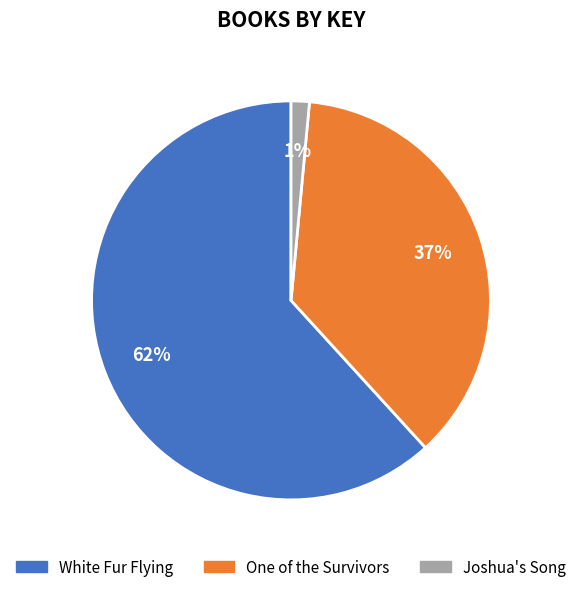

Do One of the Survivors and Joshua's Song together represent more than half of the pie?

No